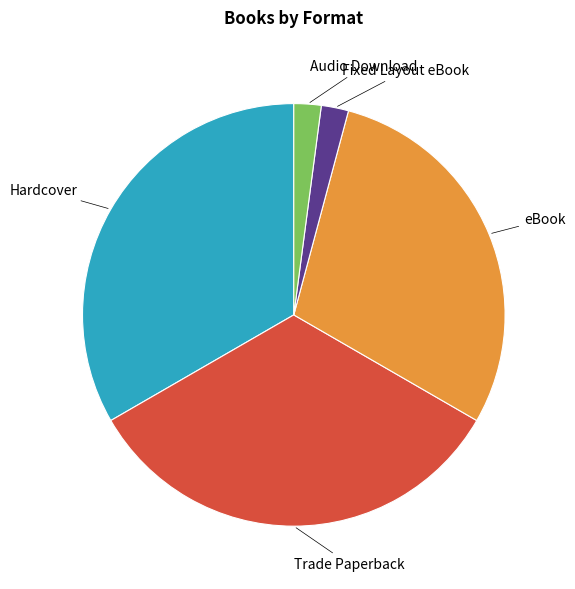

Is it true that Trade Paperback is 33% of the pie?

True